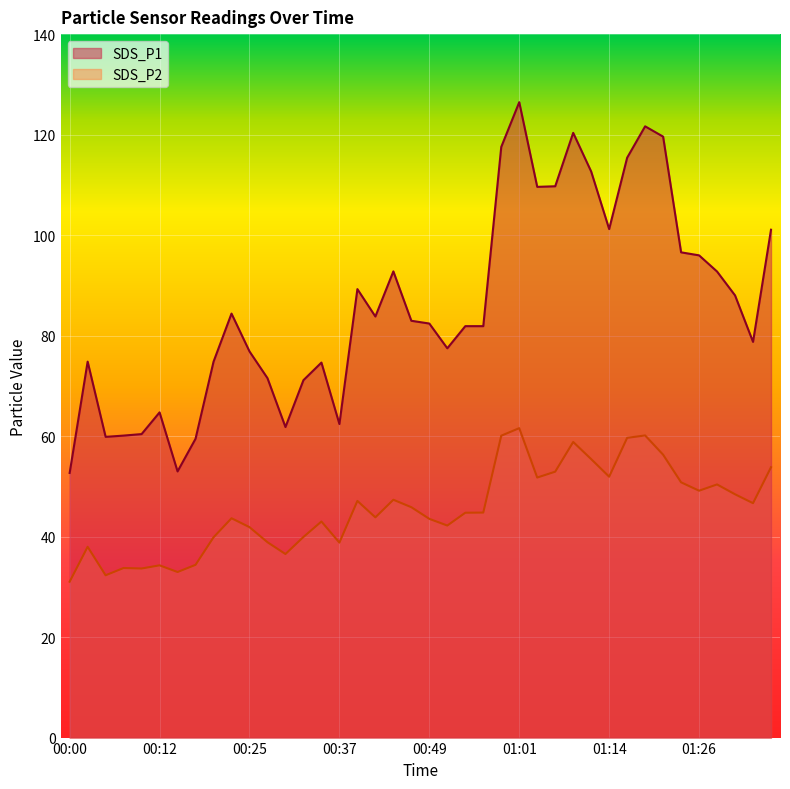

What is the approximate value of SDS_P1 at 01:01?

126.5